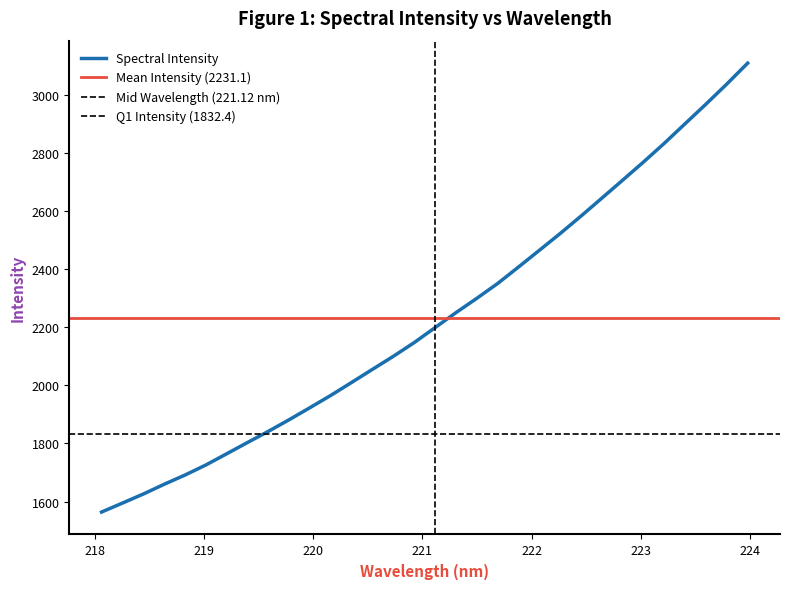

What is the difference between the maximum and second lowest values?

1512.9